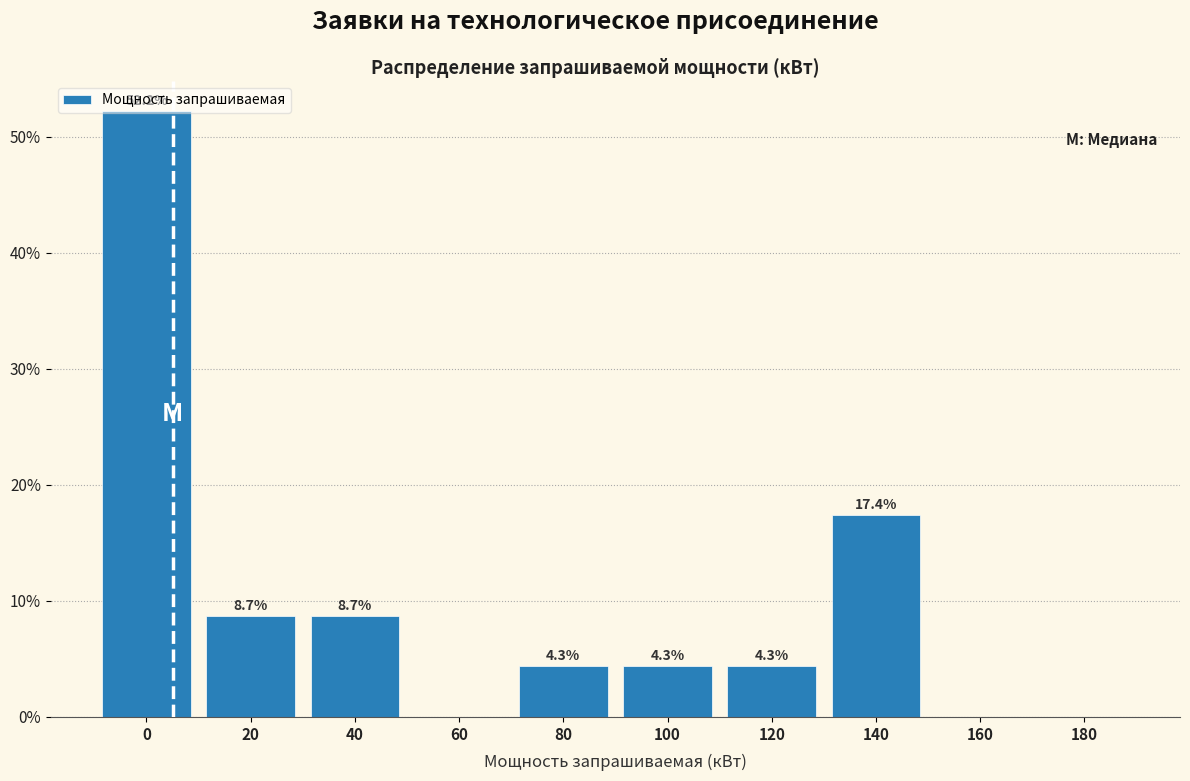

At which label is the value closest to 26?

140